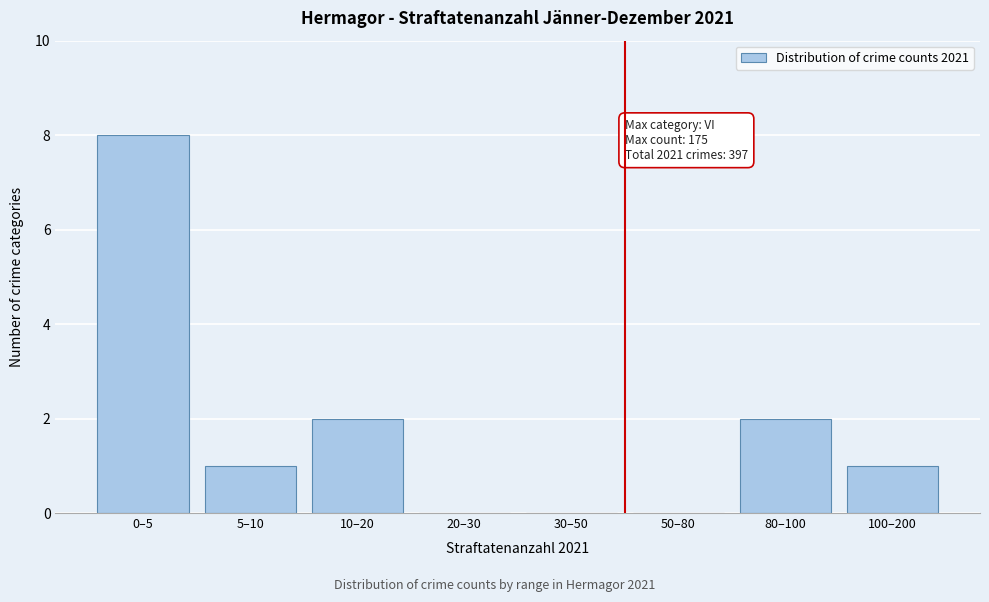

Reading left to right, transcribe all the data shown in this chart.

0–5=8	5–10=1	10–20=2	20–30=0	30–50=0	50–80=0	80–100=2	100–200=1